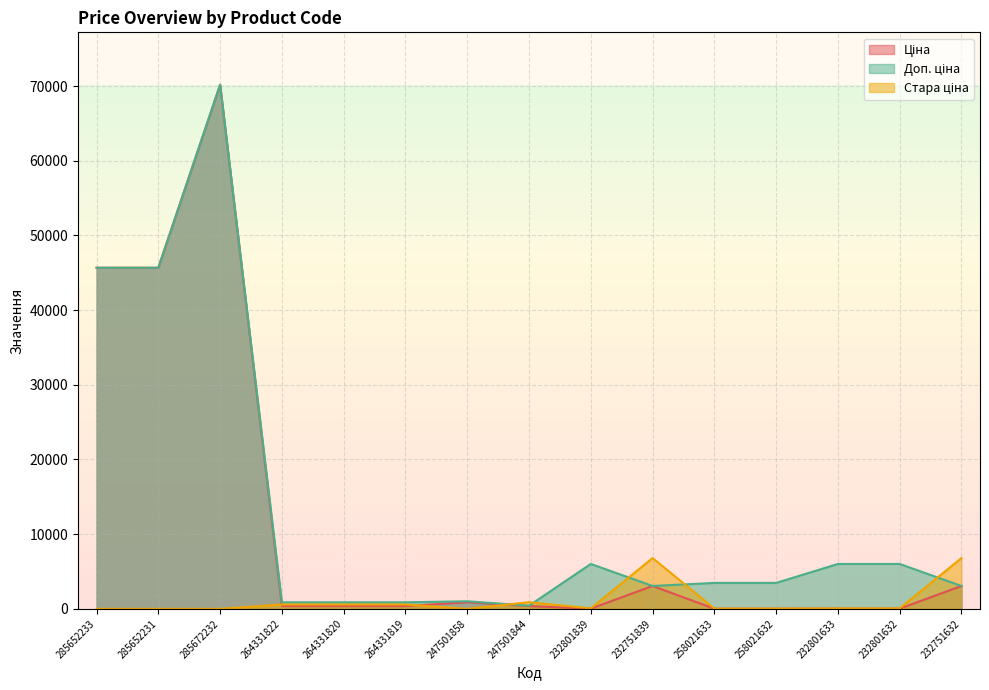

Which series changed the most between 285672232 and 264331820?

Ціна